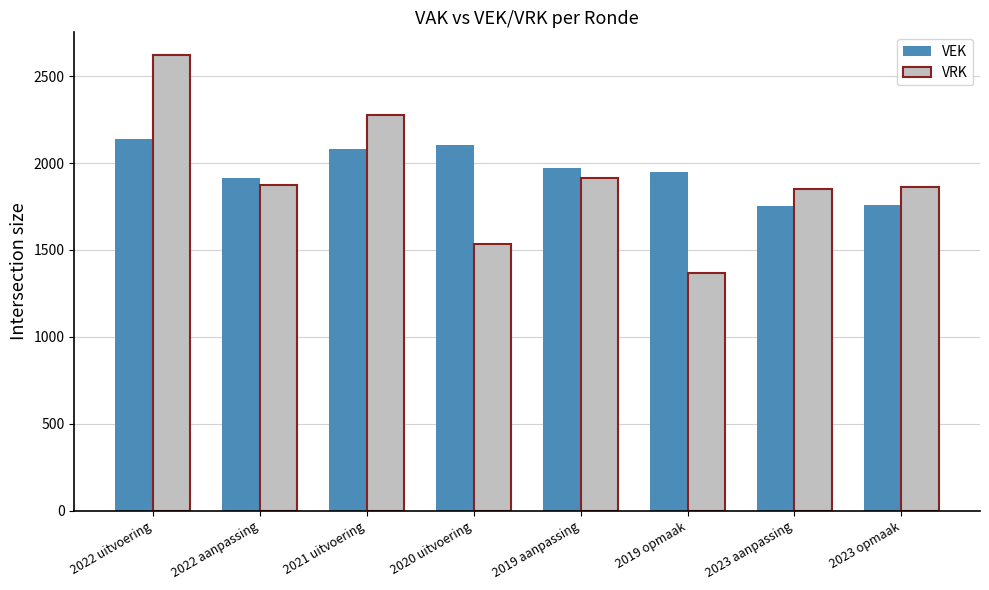

Which label corresponds to the smallest value in the chart?

2019 opmaak